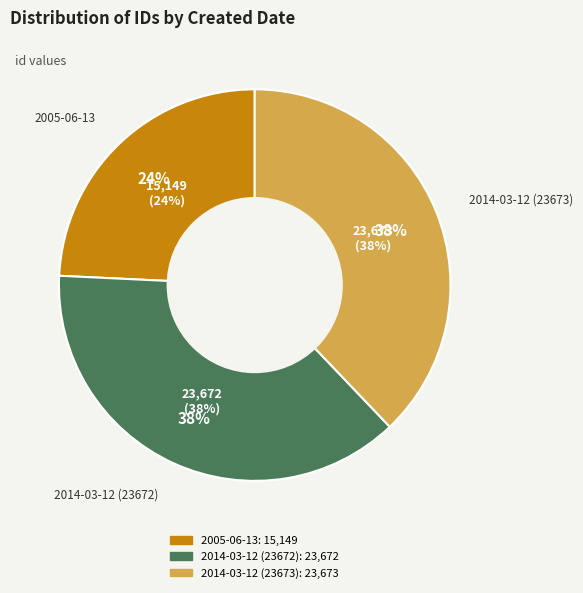

To the nearest percent, what percentage of the pie is 2005-06-13?

24%